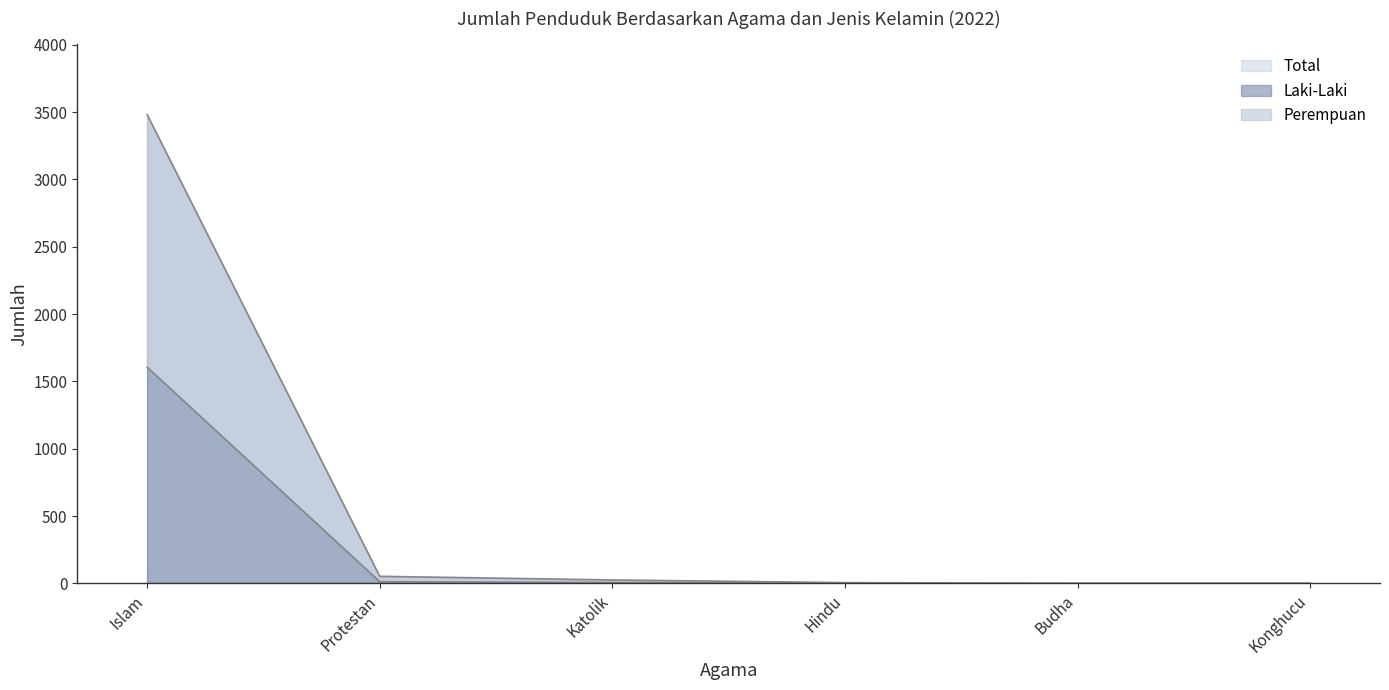

Which series has the largest total across all categories?

Perempuan